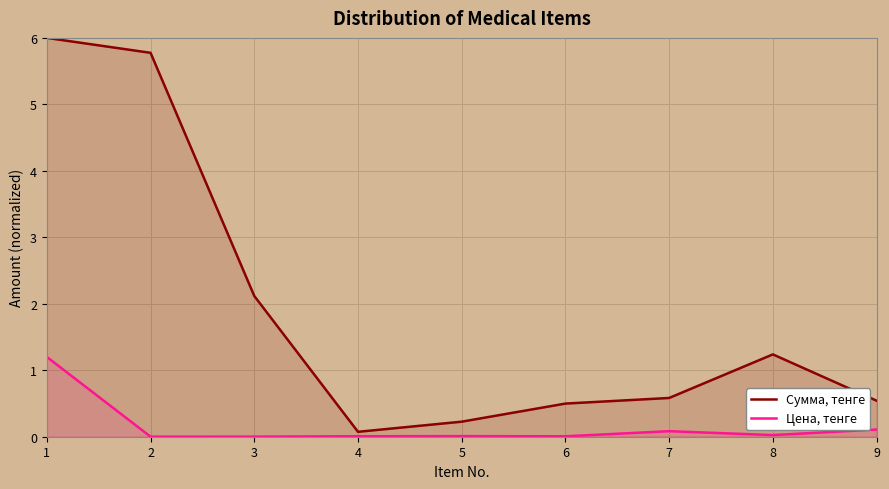

Which series changed the most between 1 and 4?

Сумма, тенге